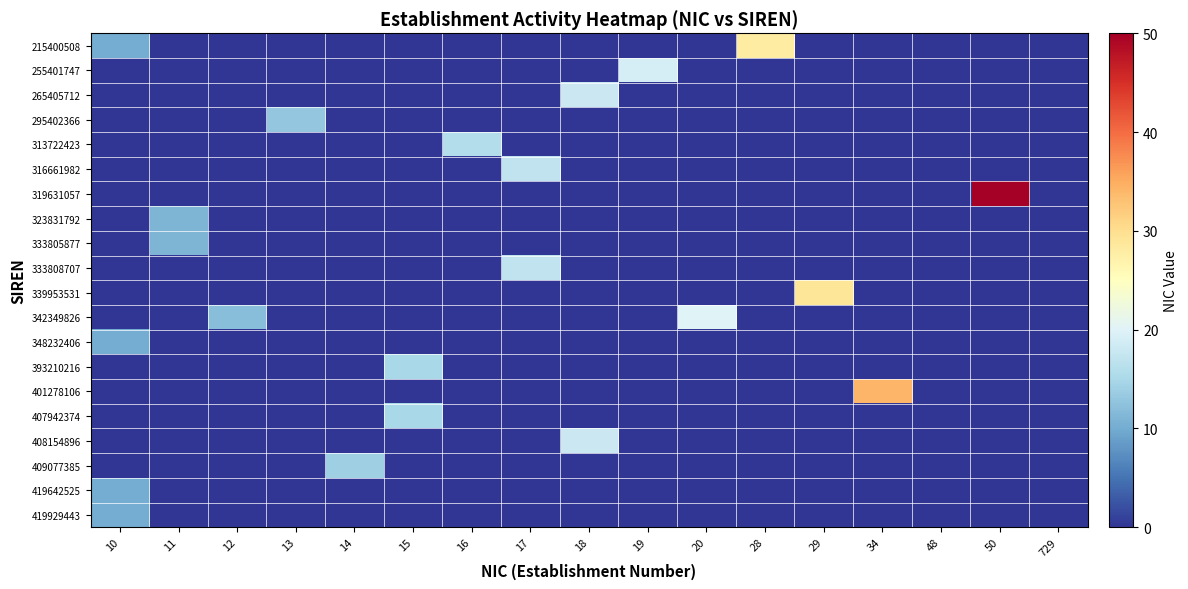

Which label corresponds to the smallest value in the chart?

11